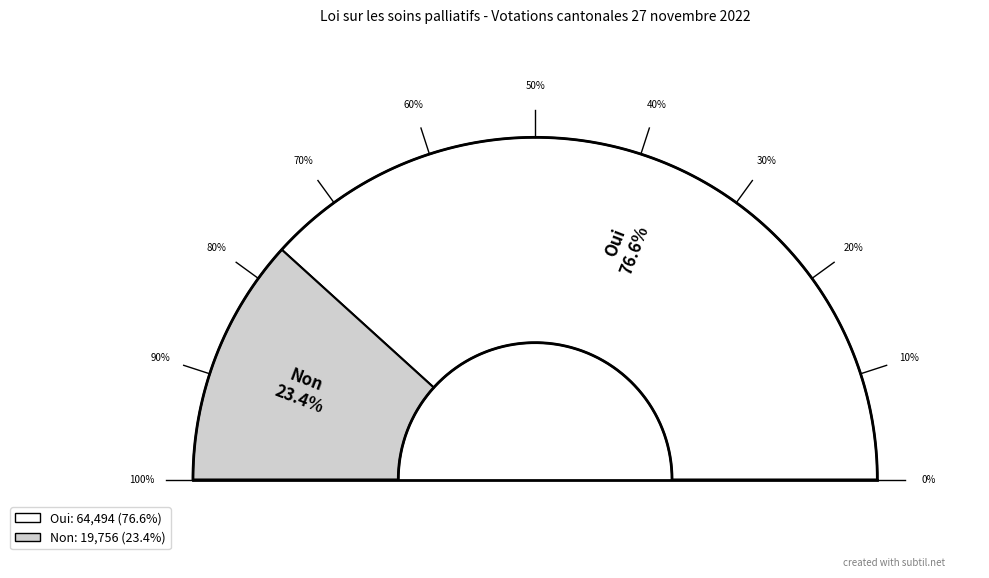

To the nearest percent, what is the difference between the largest and smallest slice percentages?

53%